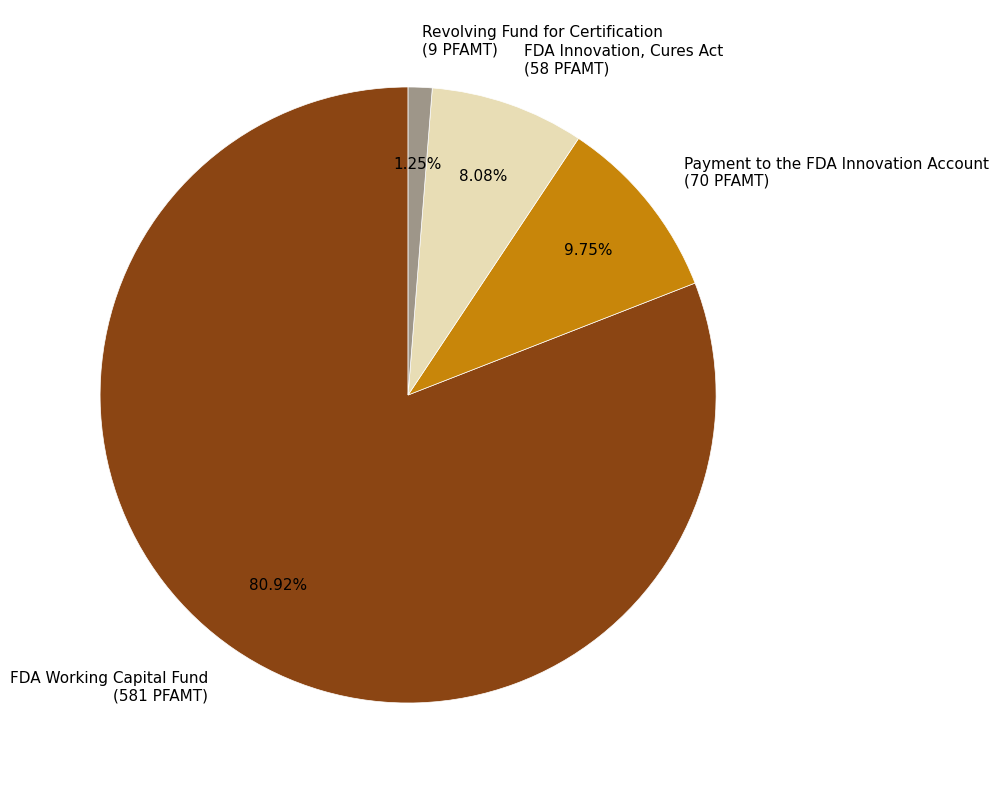

Which category has the smallest portion of the pie?

Revolving Fund for Certification (9 PFAMT)